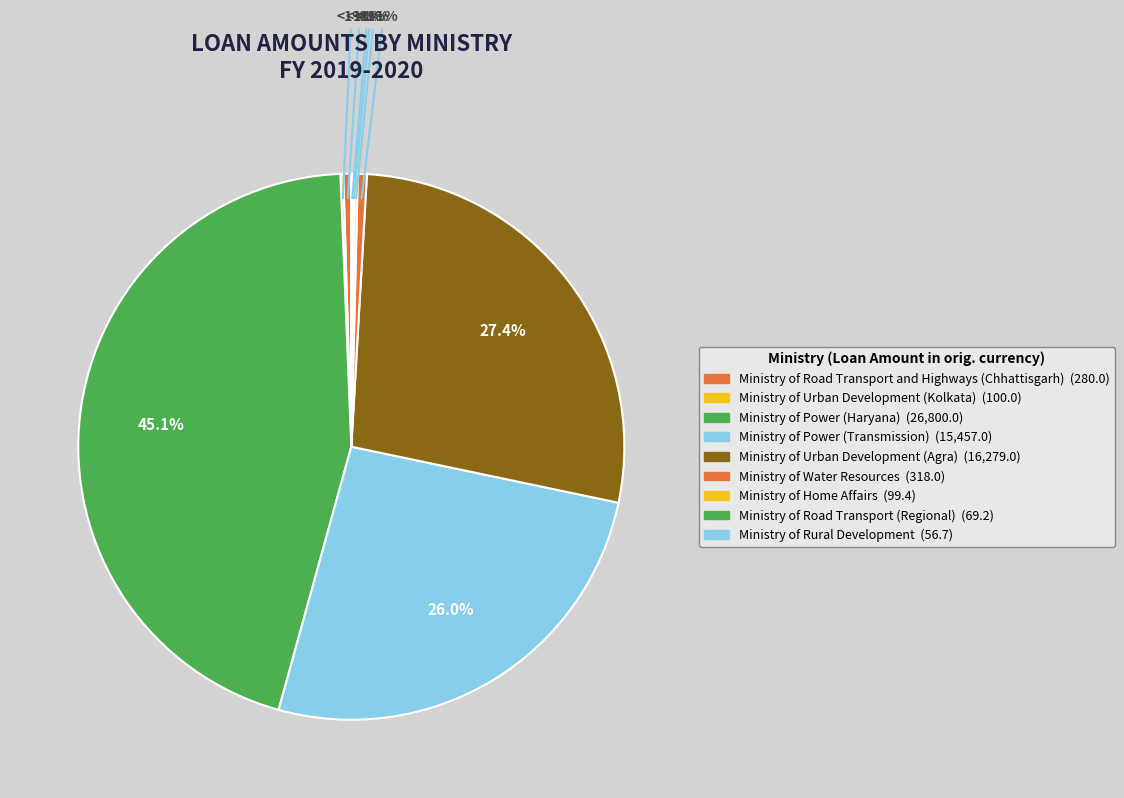

Does Ministry of Power (Transmission) account for over 50% of the chart?

No